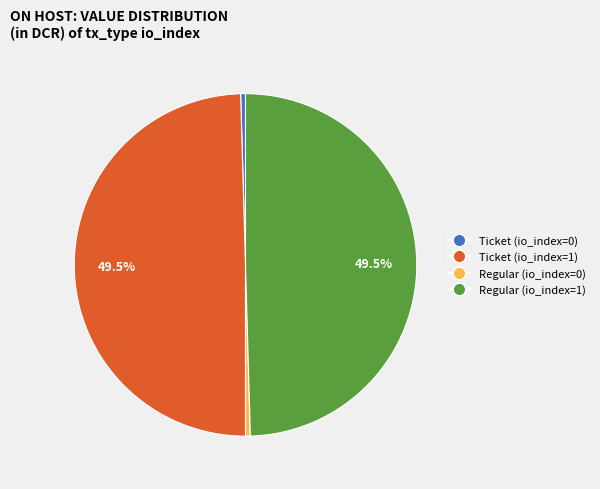

What portion of the pie excludes Regular (io_index=1)?

50.0%